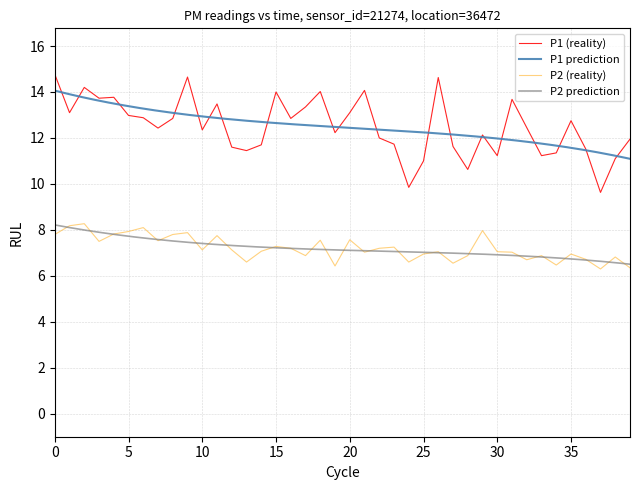

True or false: P1 and P2 cross at least once.

False